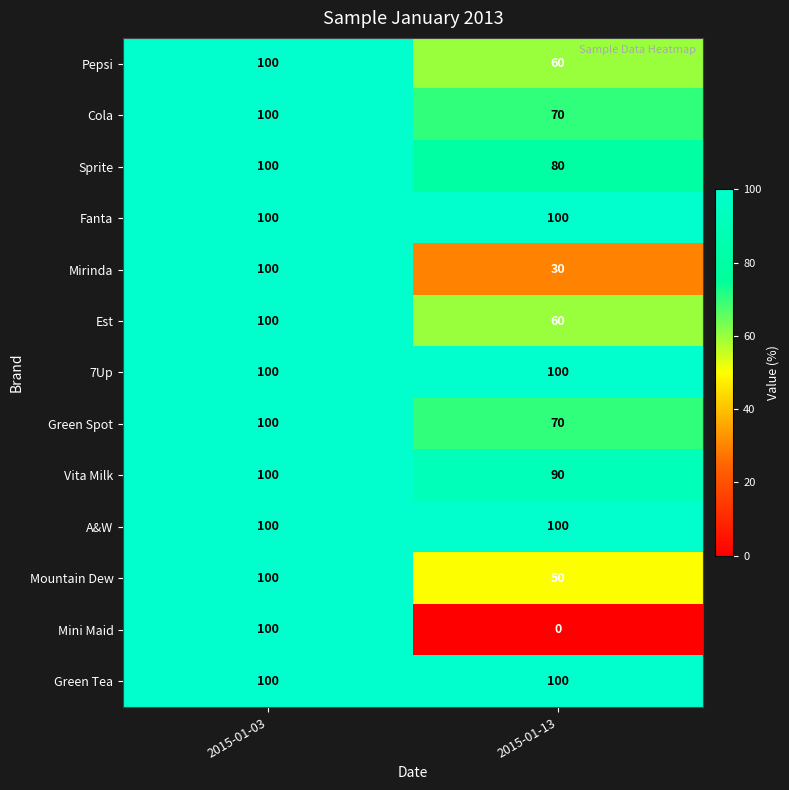

What is the difference between the highest and lowest values at 2015-01-13?

100